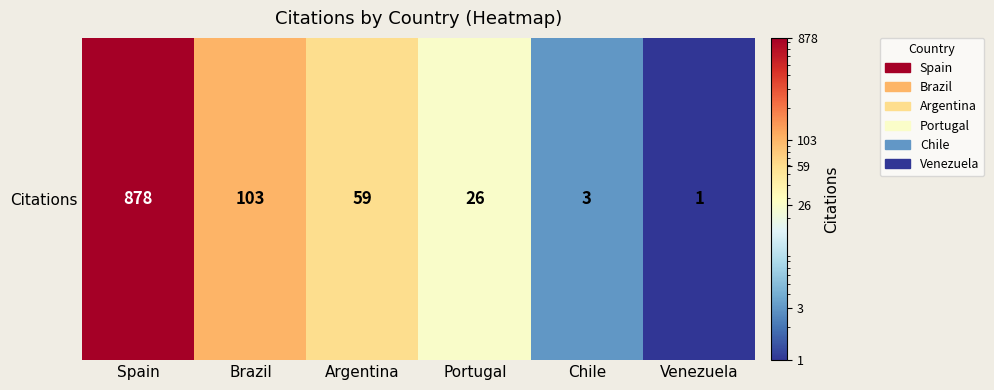

What is the change in value from Argentina to Chile?

-56